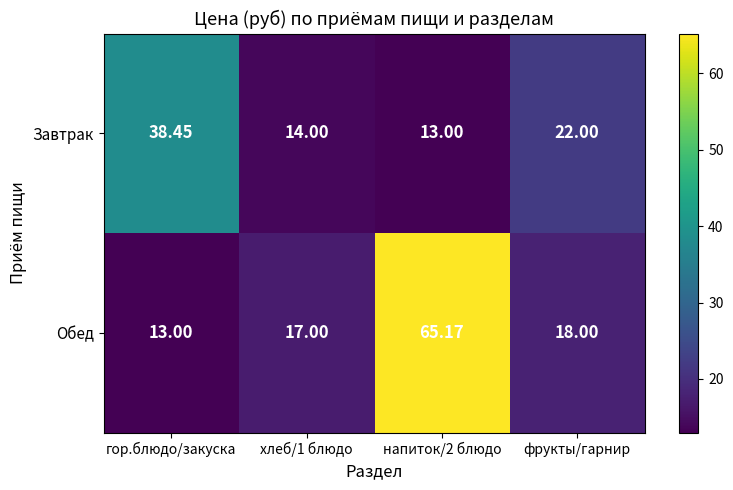

Rank the series by their maximum value, from lowest to highest.

Завтрак, Обед